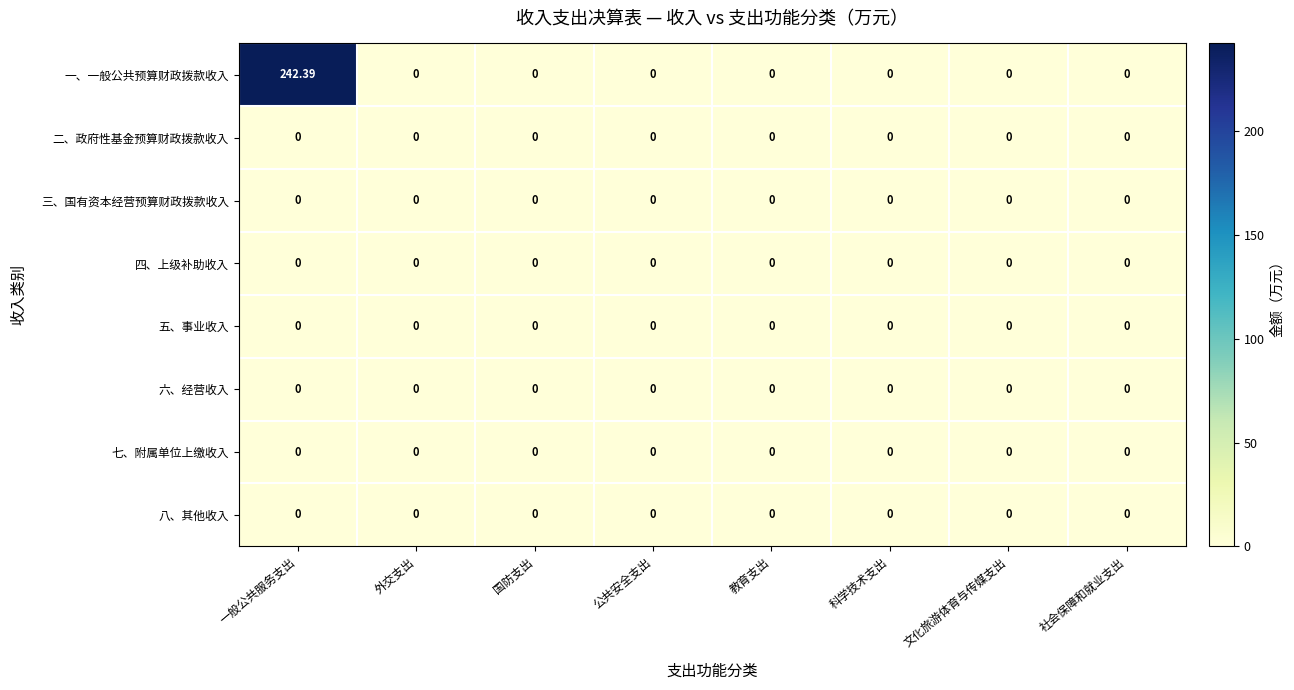

Which series has the largest range (max minus min)?

一、一般公共预算财政拨款收入